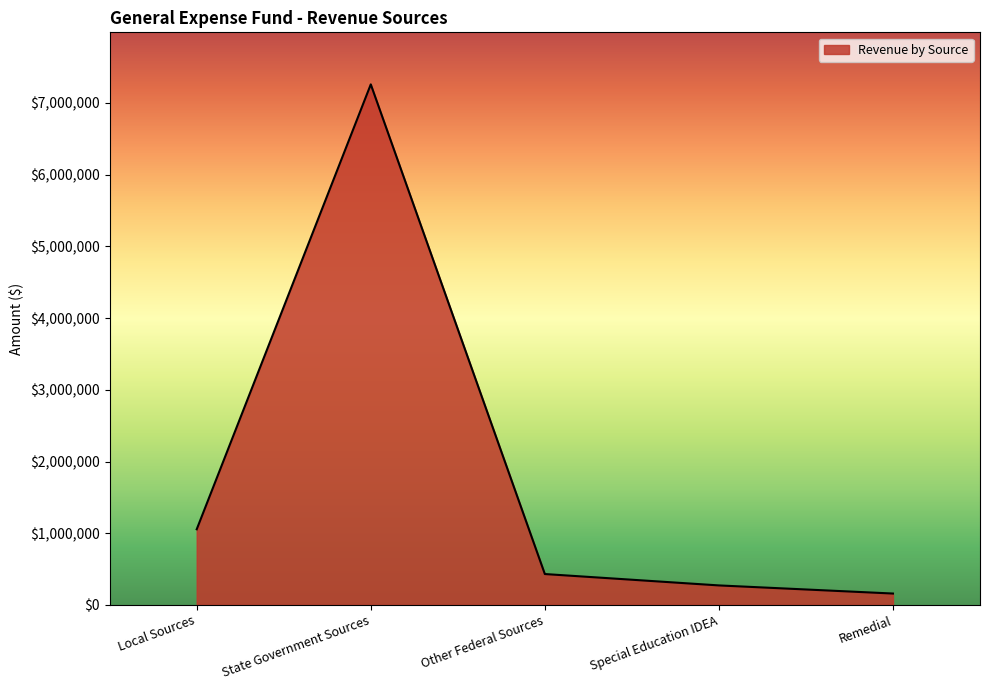

Where is the data nearest to the value 3708949?

Local Sources